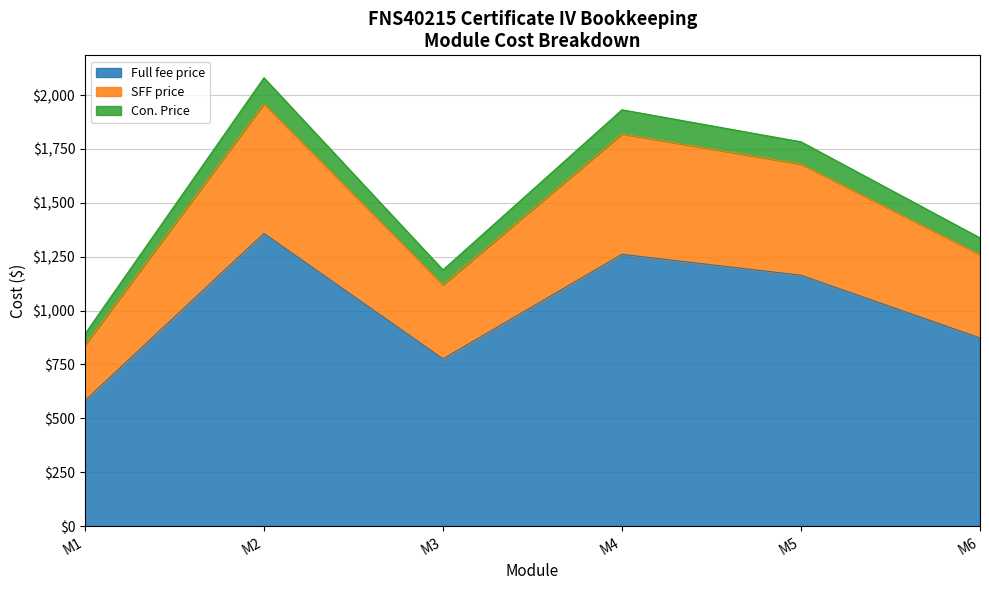

Where is Full fee price nearest to the value 970?

M6